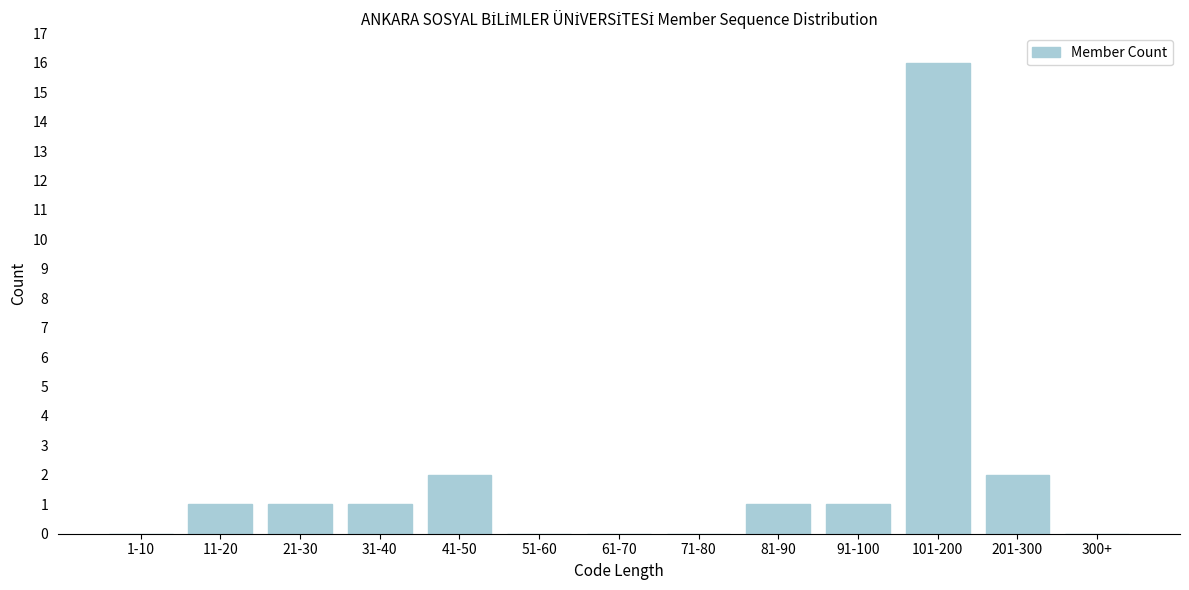

Reading left to right, list all the values displayed in this chart.

1-10=0	11-20=1	21-30=1	31-40=1	41-50=2	51-60=0	61-70=0	71-80=0	81-90=1	91-100=1	101-200=16	201-300=2	300+=0